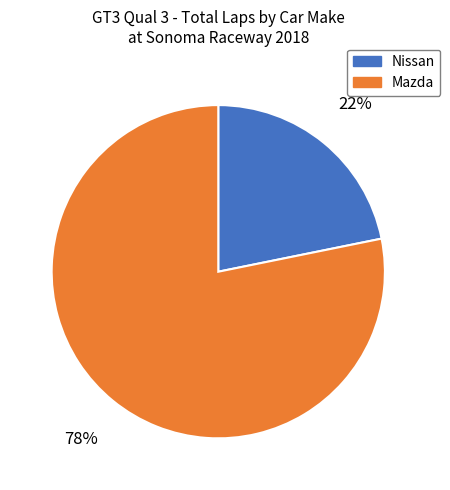

Is there a majority slice in this chart?

Yes